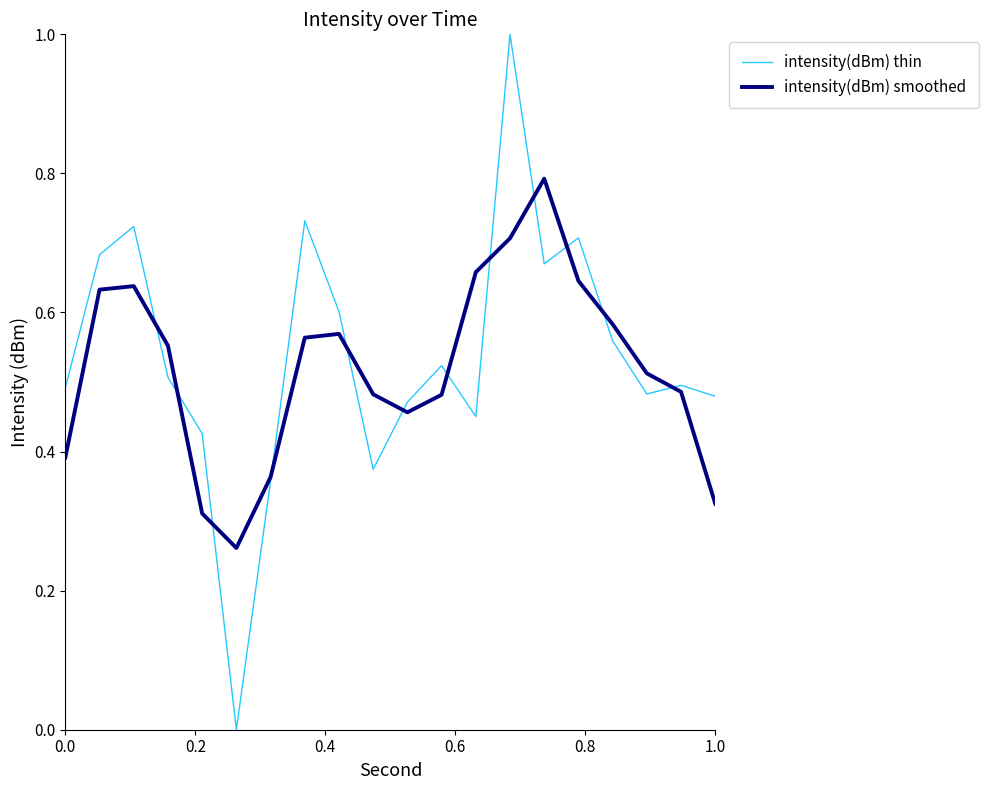

List the series in order of their peak value, lowest first.

intensity(dBm) smoothed, intensity(dBm) thin